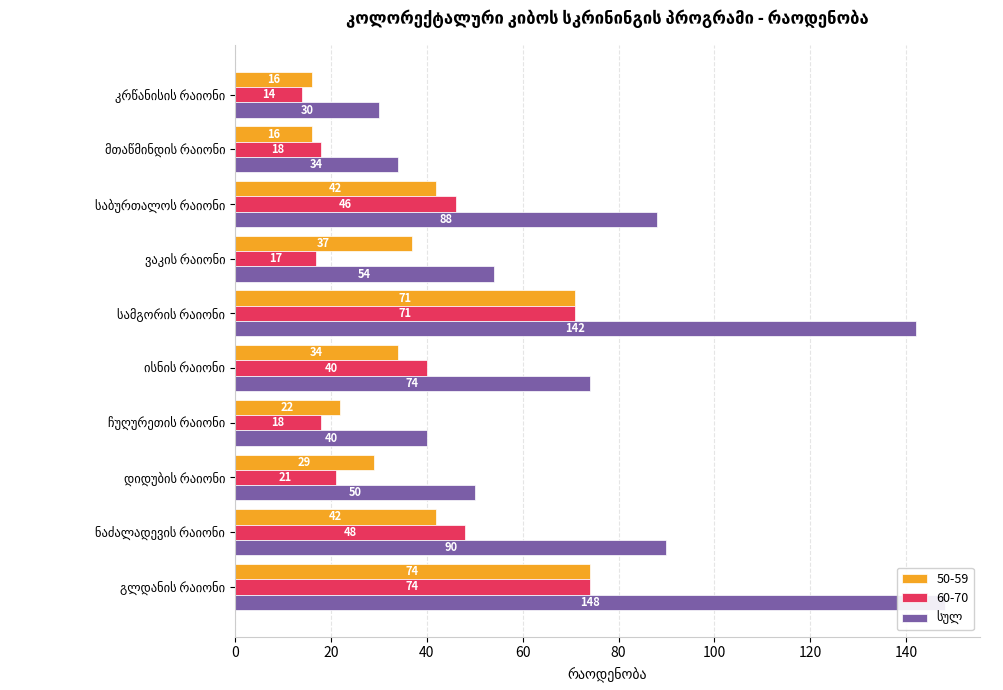

Approximately how many times larger is the value at კრწანისის რაიონი compared to დიდუბის რაიონი?

0.6